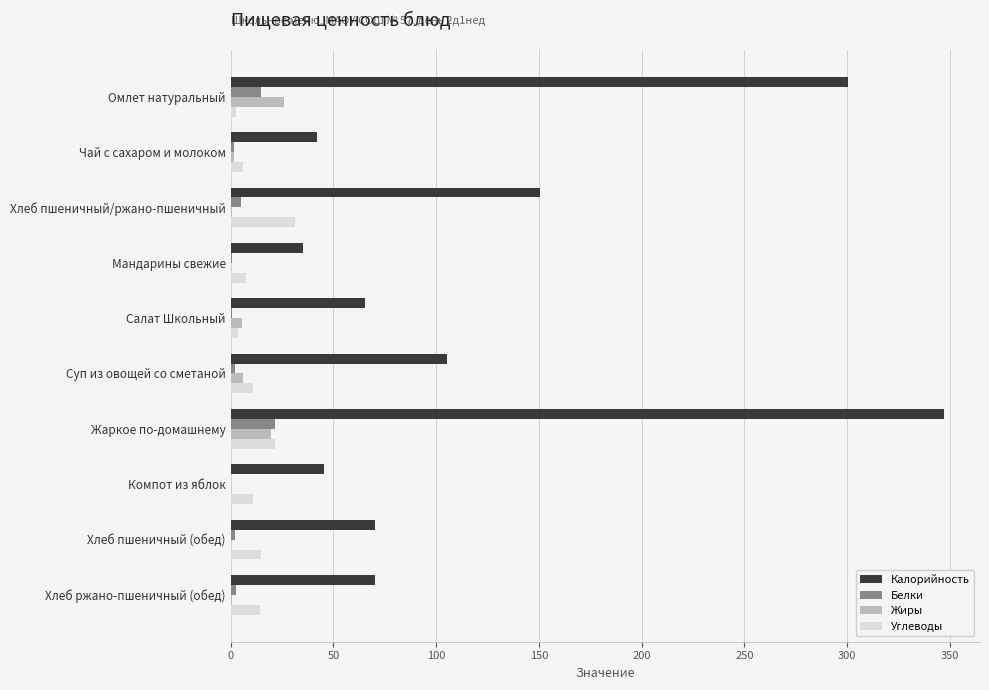

What is the sum of all Жиры values?

59.5